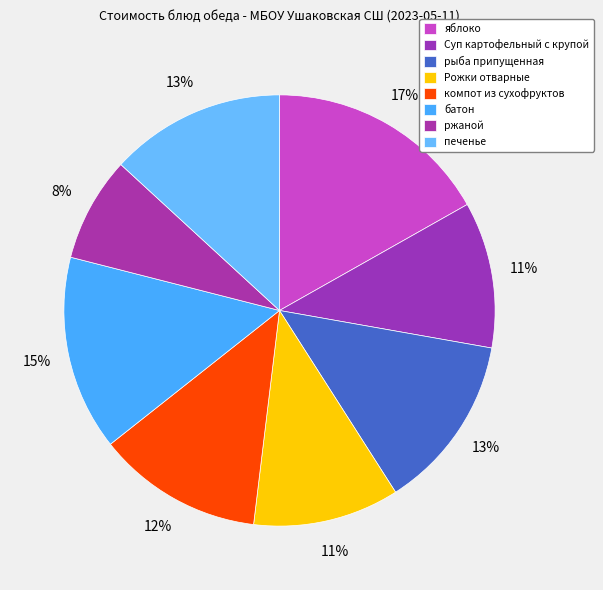

Is Рожки отварные the majority of the pie?

No